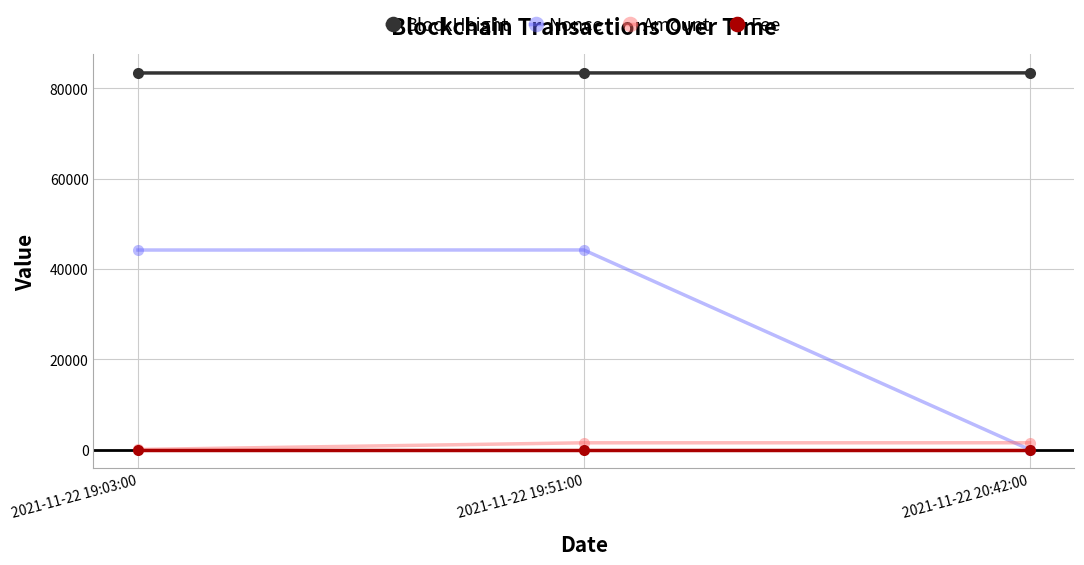

What is the sum of all Fee values?

0.1